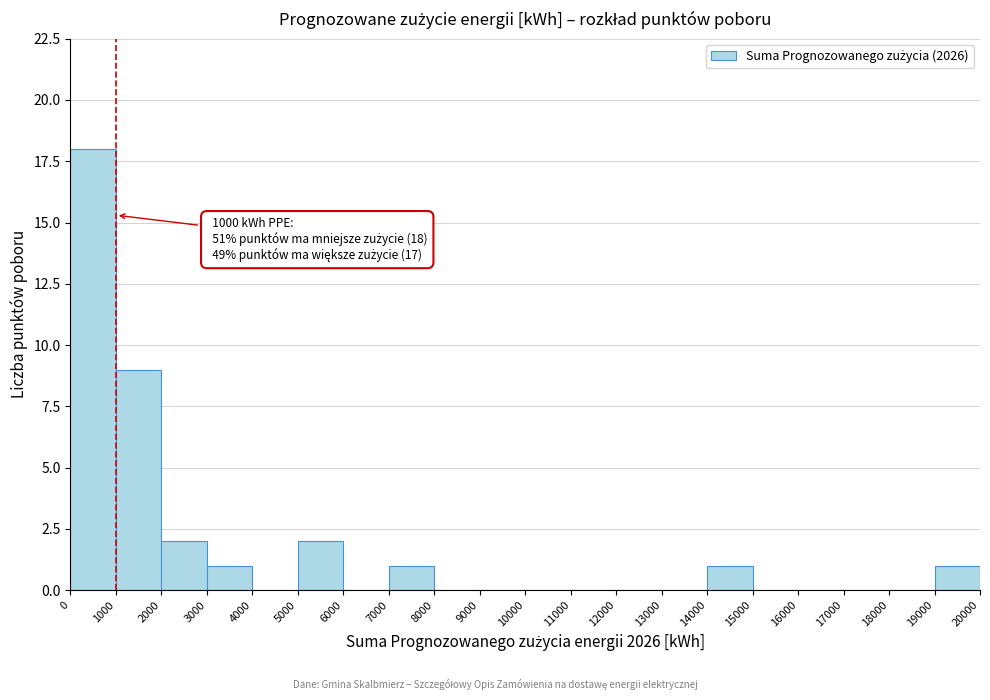

Over which range of the x-axis is the bar tallest?

0 to 1000